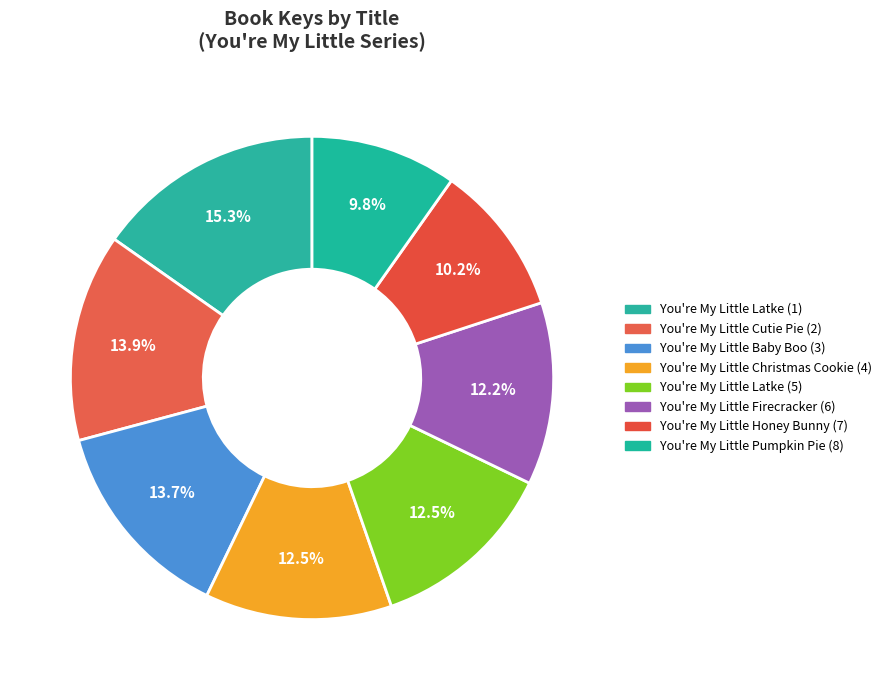

To the nearest percent, what percentage of the pie is You're My Little Firecracker (6)?

12%